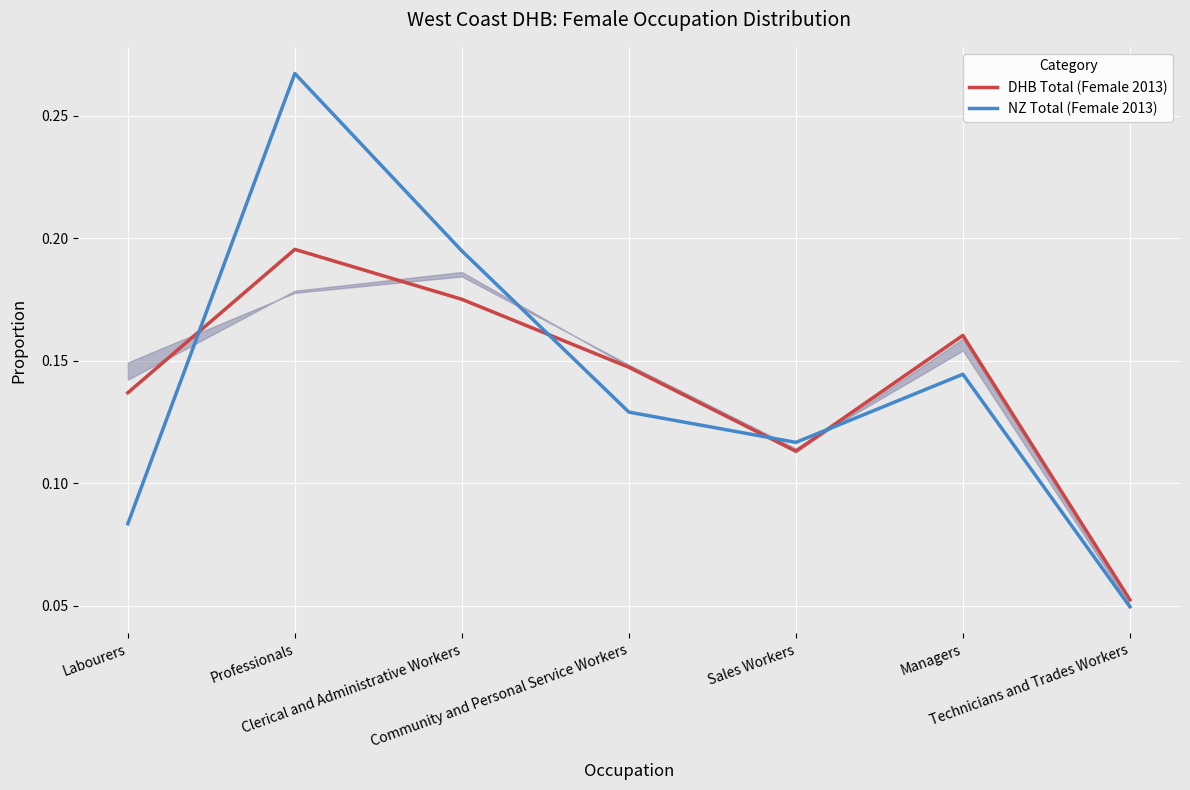

True or false: DHB Total (Female 2013) and NZ Total (Female 2013) cross at least once.

True